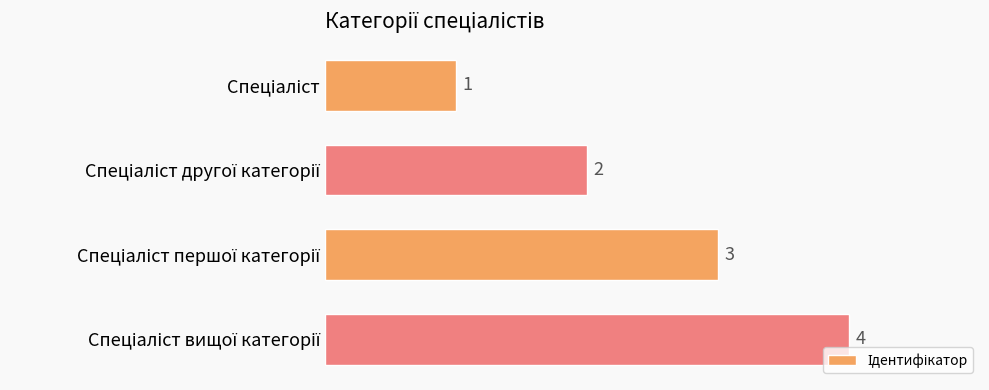

What is the sum of all values?

10